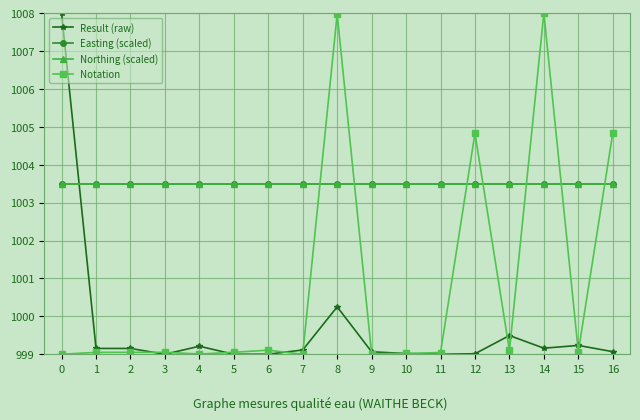

Between 12 and 16, which is larger?

16